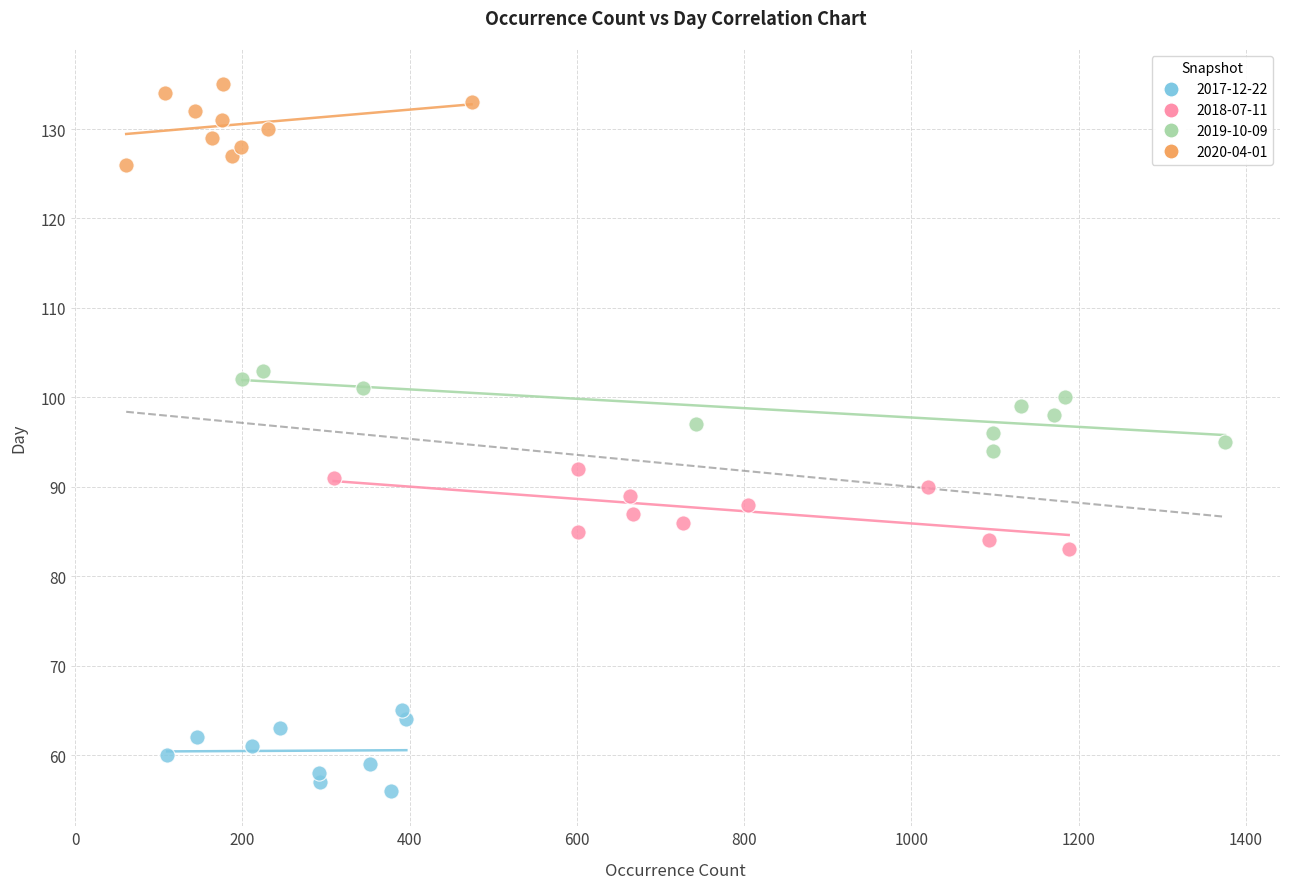

Which series reaches the maximum Y coordinate?

2020-04-01